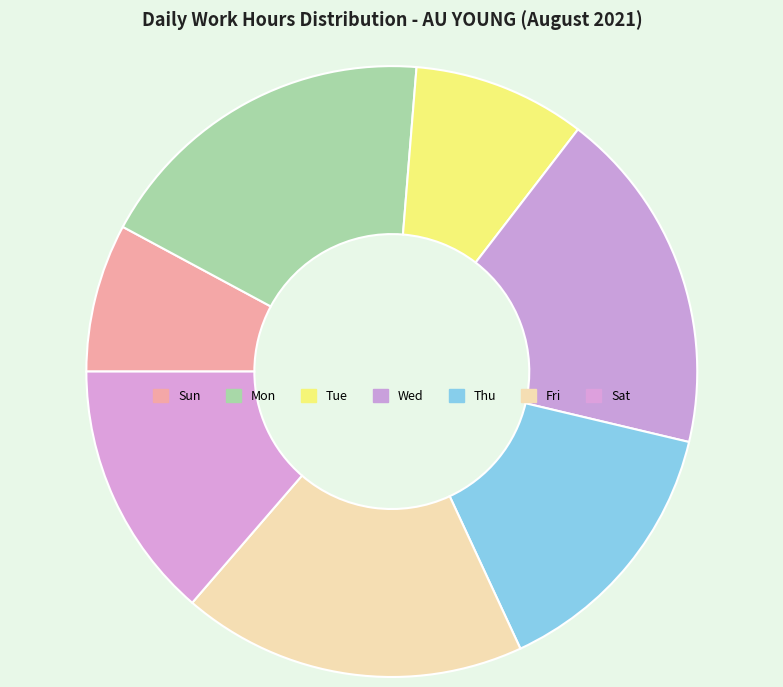

How many slices are in this pie chart?

7